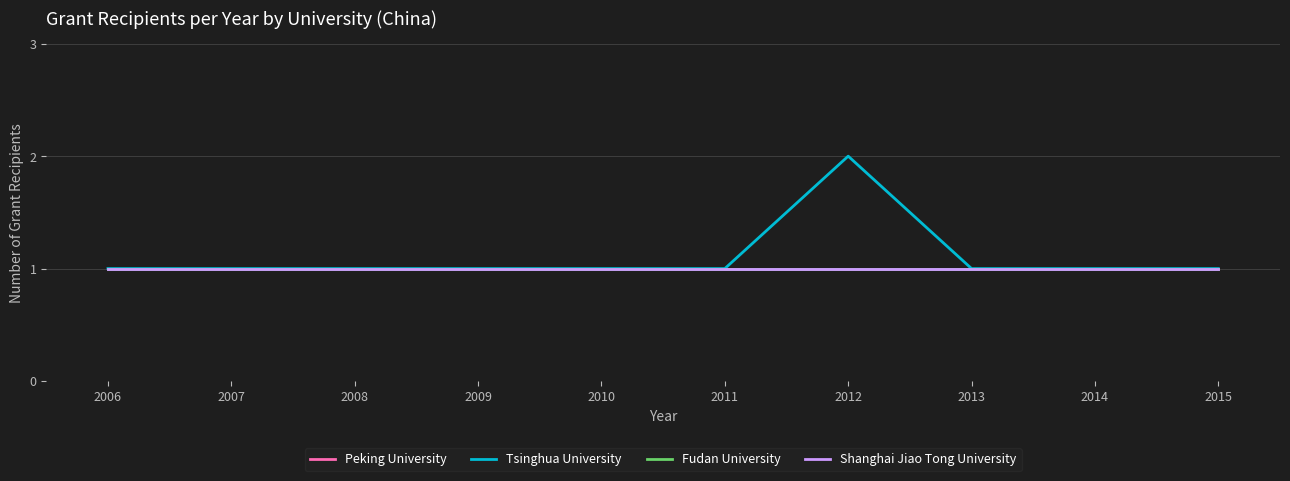

Which series has the largest range (max minus min)?

Tsinghua University